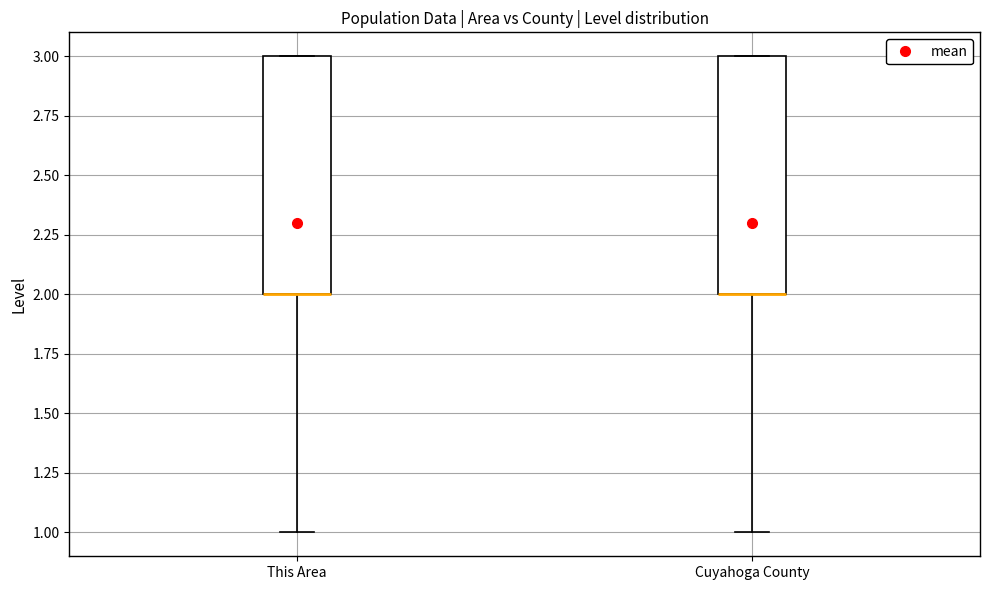

Reading left to right, read every box against the y-axis: the position of its median line, the range the box covers, and the ends of its whiskers. The values are not printed on the chart, so give them approximately, as read against the axis.

This Area: median 2 (drawn on the box's lower edge), box 2 to 3, whiskers 1 to 3
Cuyahoga County: median 2 (drawn on the box's lower edge), box 2 to 3, whiskers 1 to 3